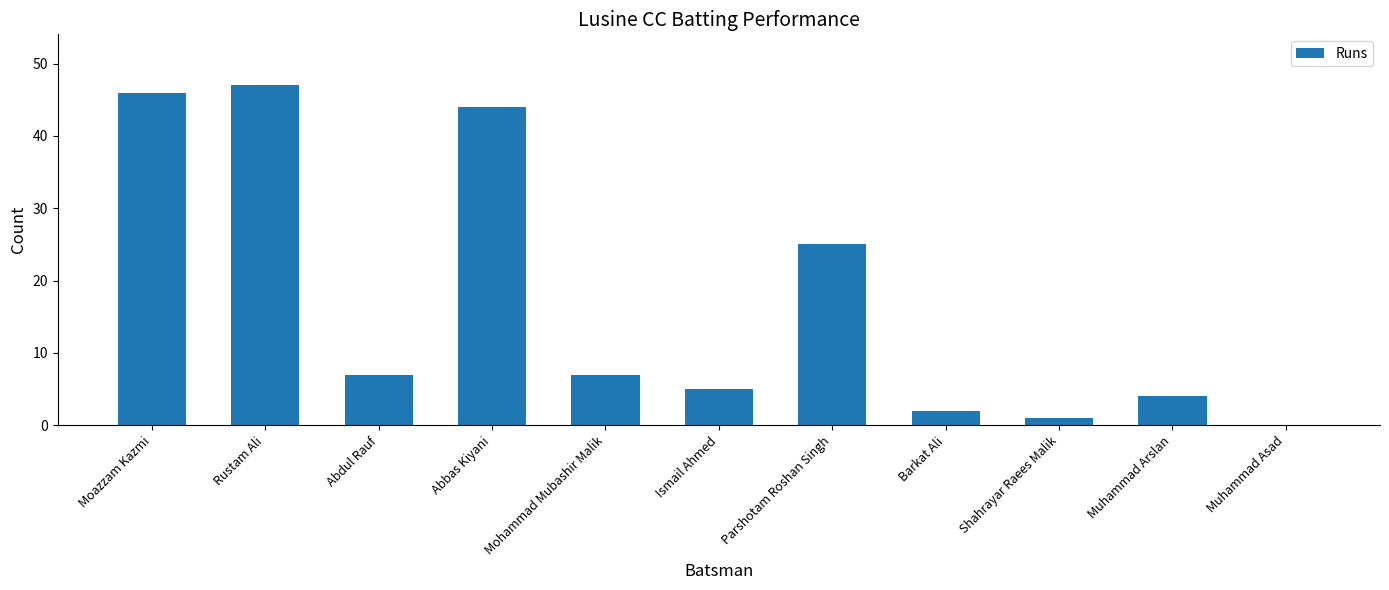

The value at Muhammad Arslan is 1. True or false?

False